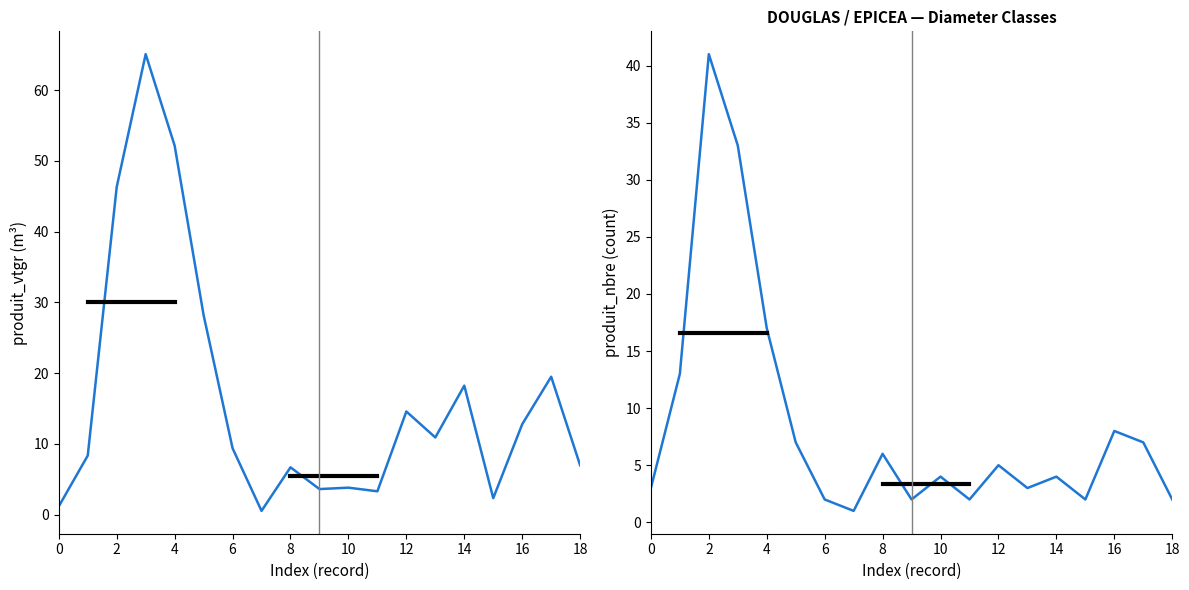

How many interior local valleys does the produit_nbre series have?

5